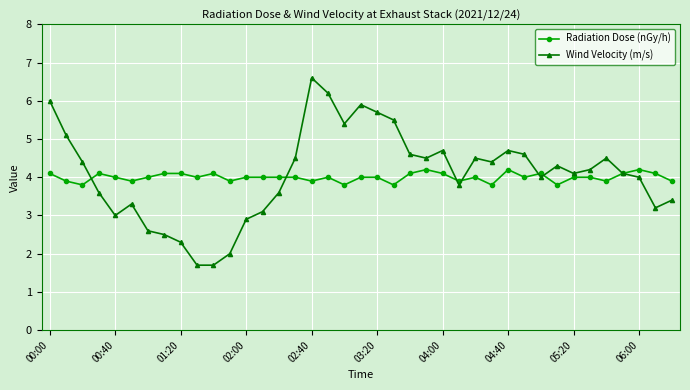

Which series has the largest range (max minus min)?

Wind Velocity (m/s)